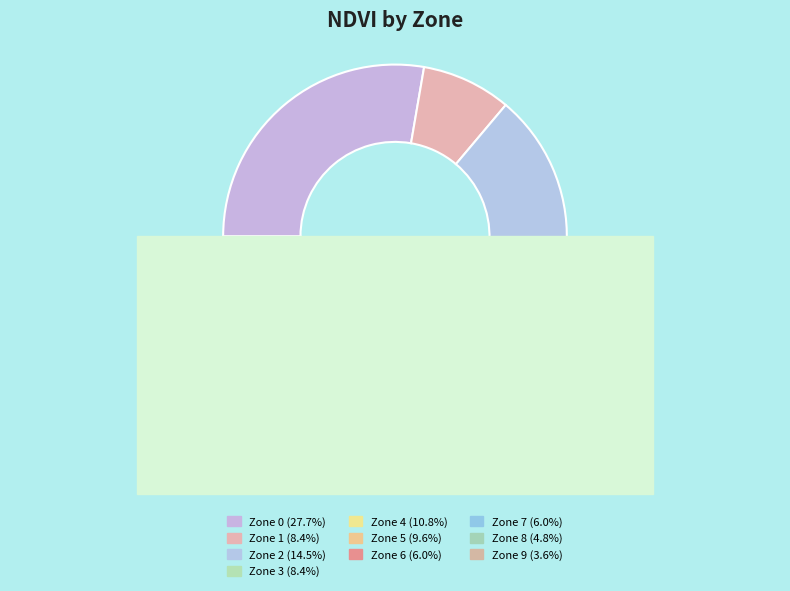

What percentage is the Zone 2 slice, to the nearest percent?

14%